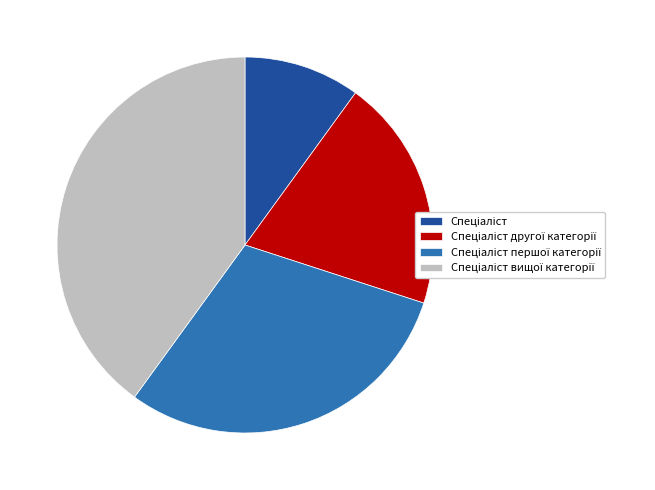

Count the number of slices in the pie.

4